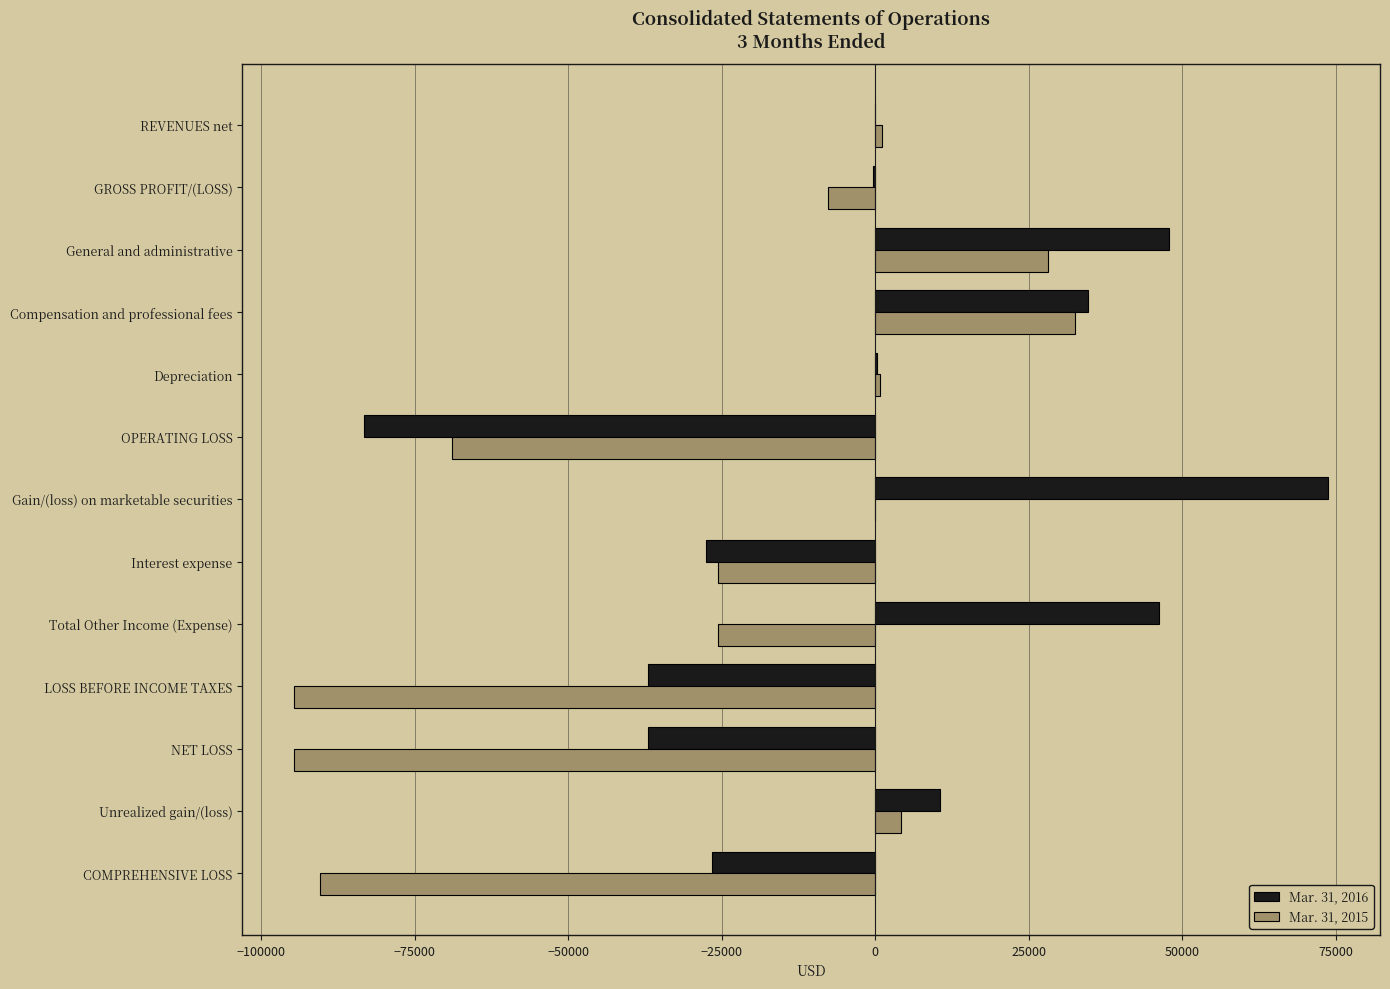

The Mar. 31, 2016 series shows -13448 at Interest expense. True or false?

False